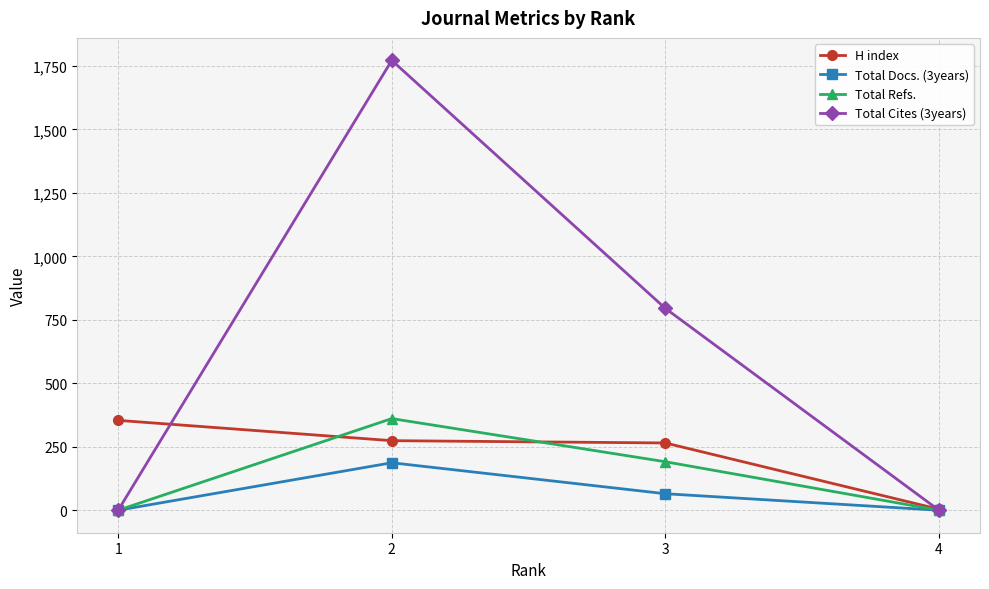

The value of Total Refs. at 4 is 212. True or false?

False